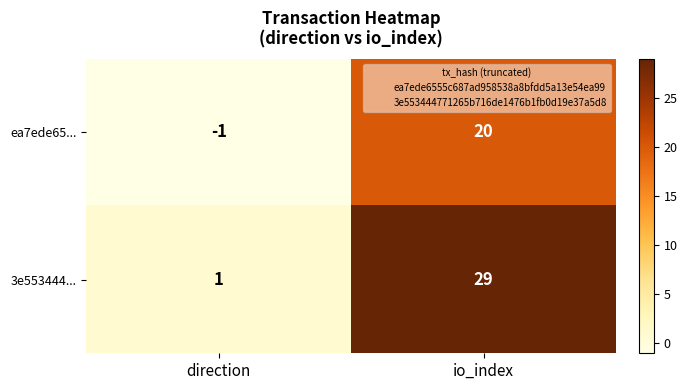

At how many categories does at least one series exceed 28?

1